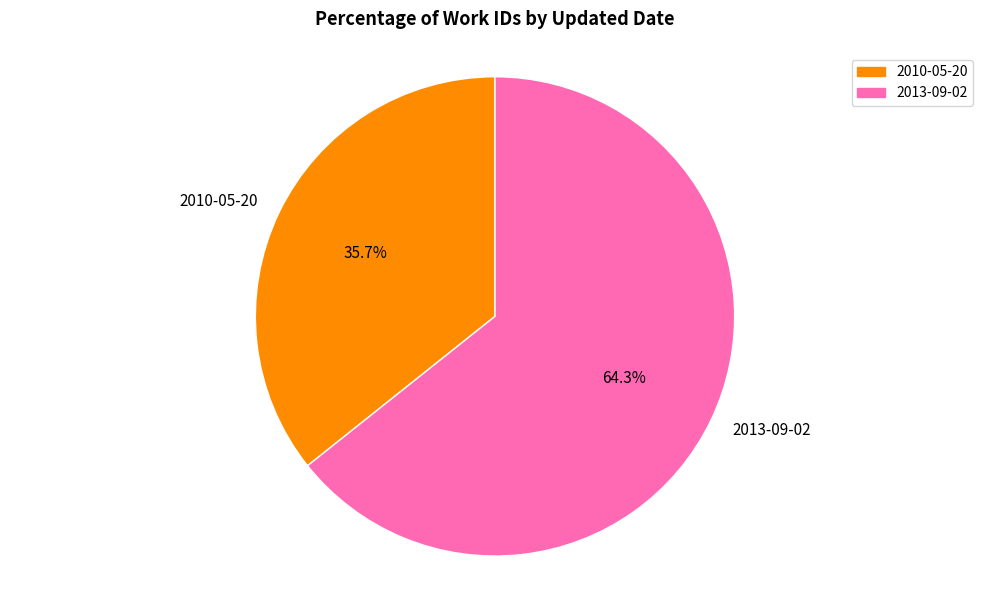

To the nearest percent, what is the difference between the largest and smallest slice percentages?

29%